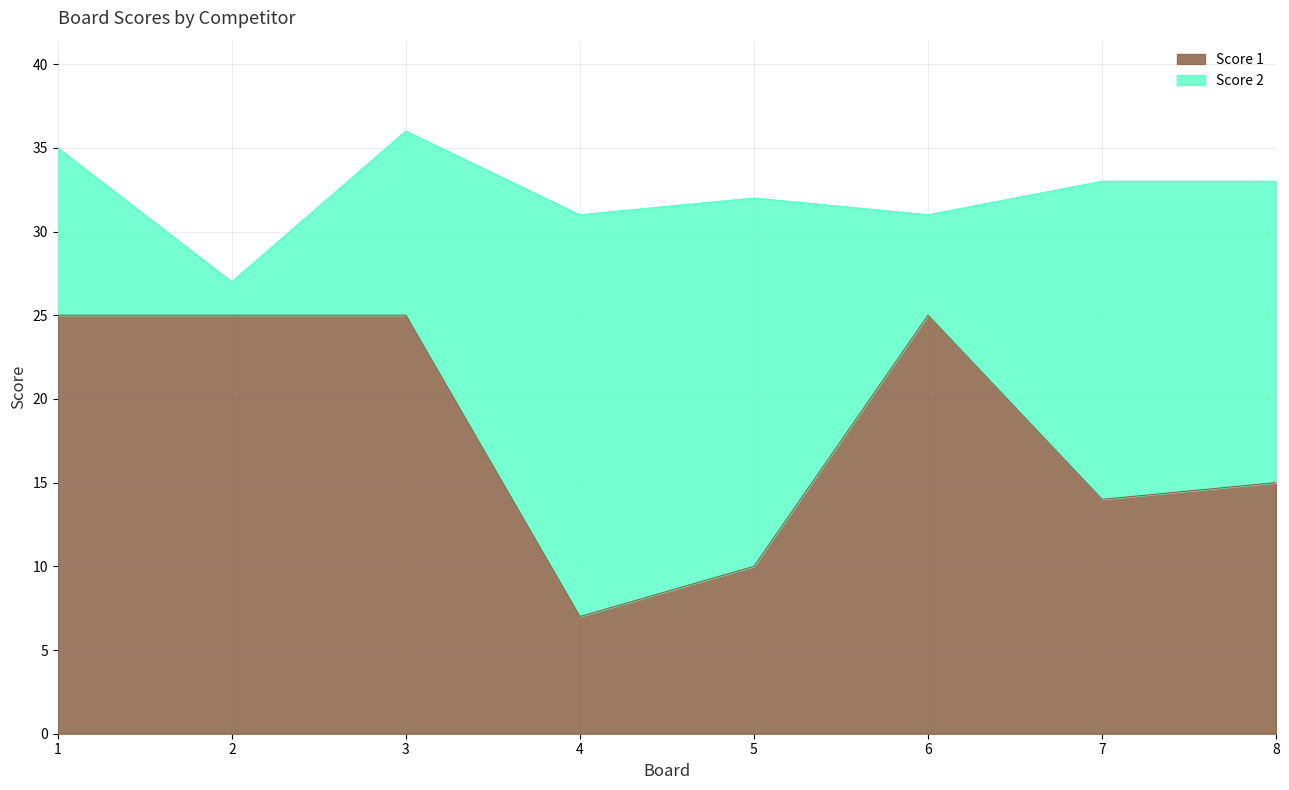

True or false: the data shows 17 at 1.

False